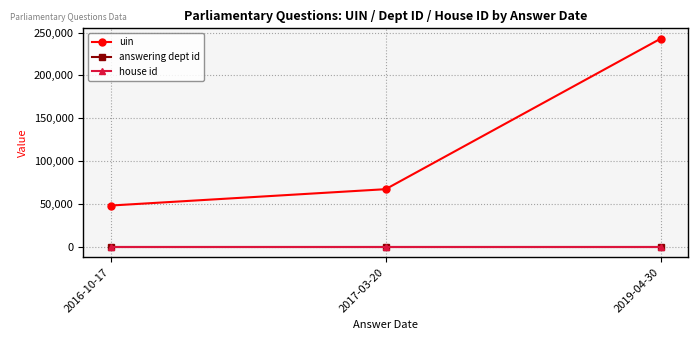

List the labels in order of uin value, largest first.

2019-04-30, 2017-03-20, 2016-10-17